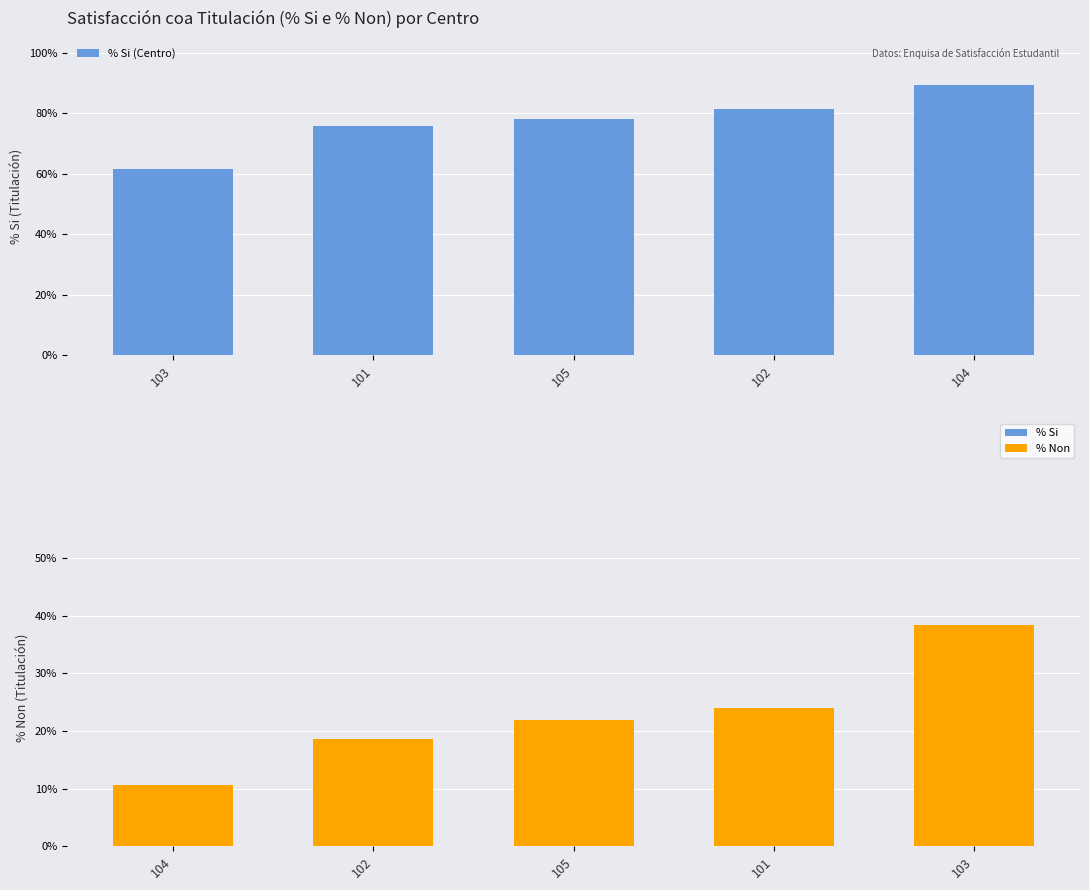

What position from the left is 103?

1